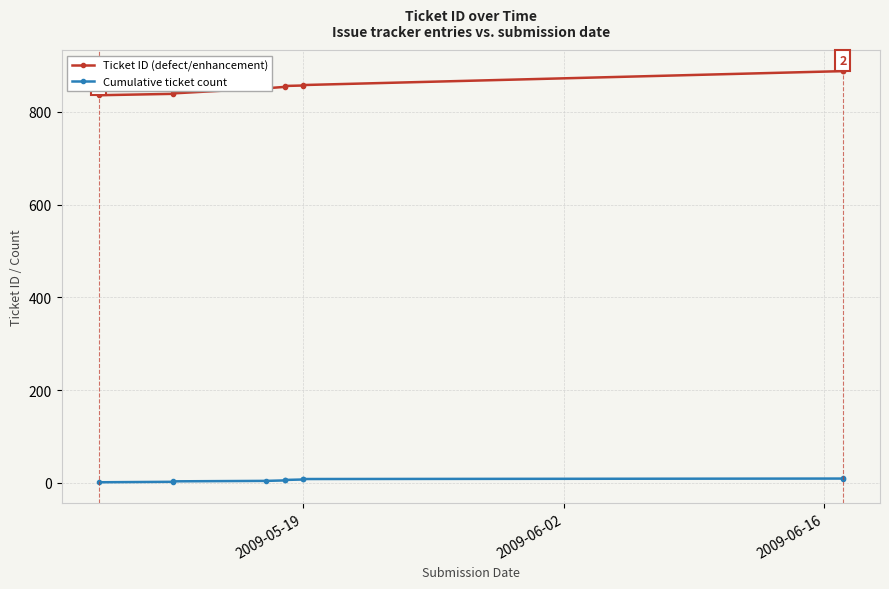

Rank the series by their average value, from lowest to highest.

Cumulative ticket count, Ticket ID (defect/enhancement)